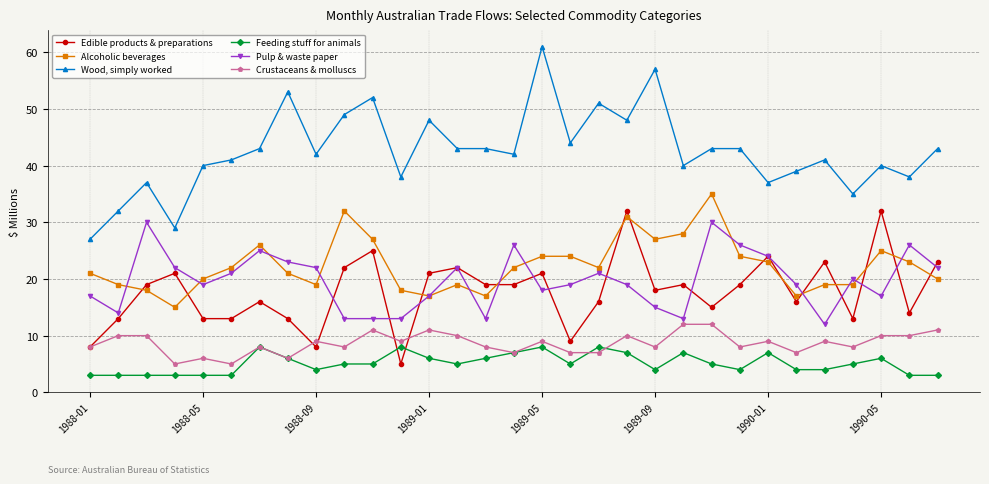

True or false: Pulp & waste paper has more than 2 points higher than both neighbors.

True